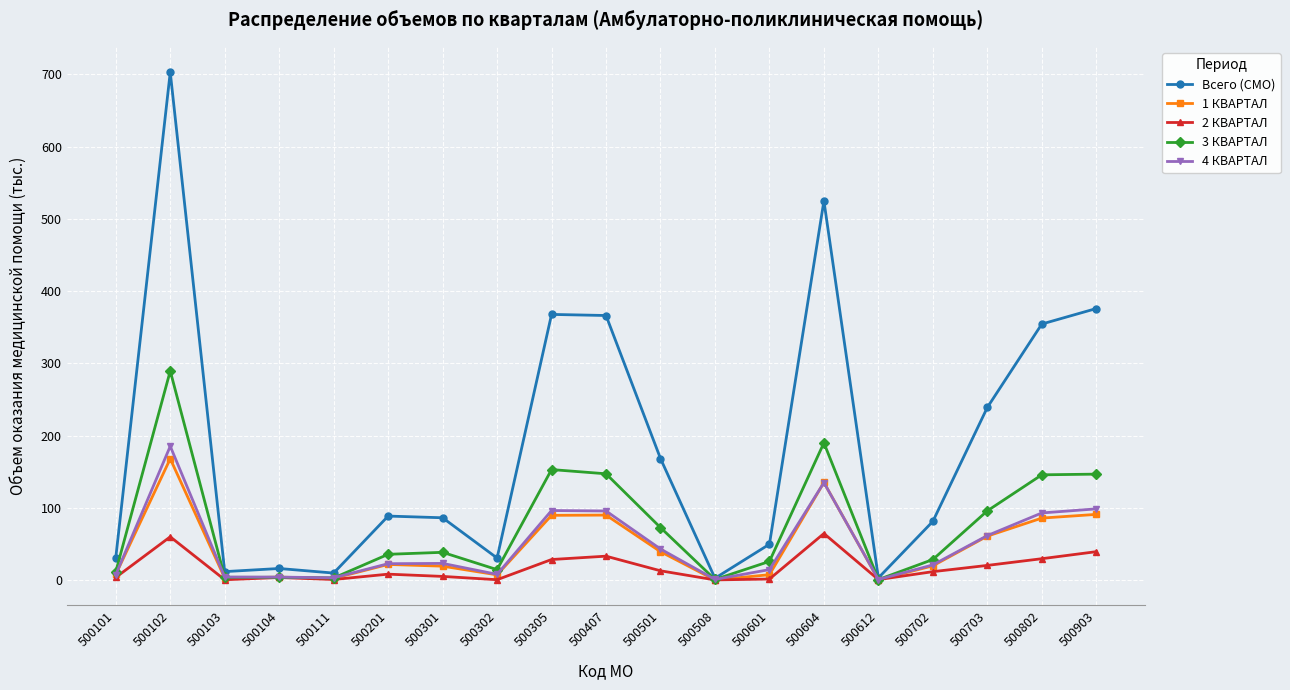

Which series has the largest total across all categories?

Всего (СМО)